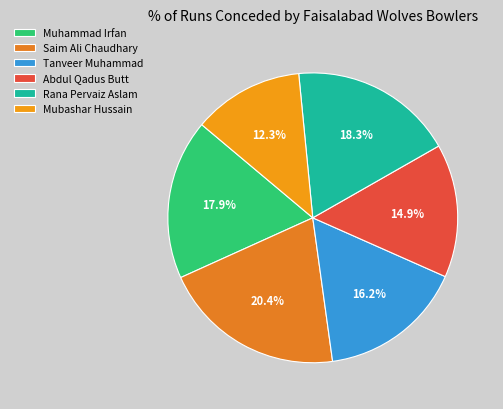

Count the number of slices in the pie.

6